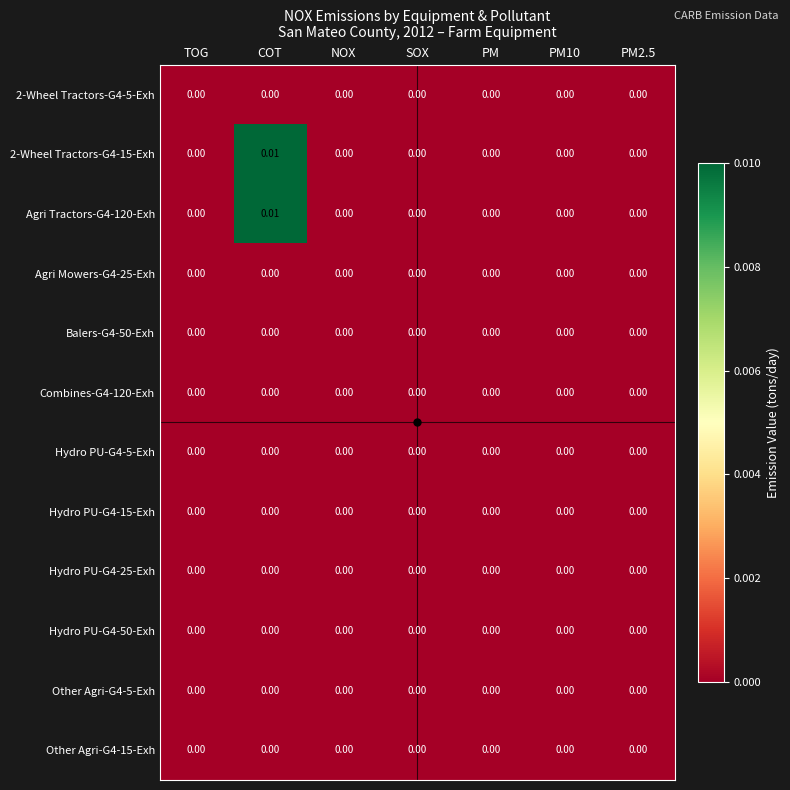

At which category is the sum across all series the highest?

COT